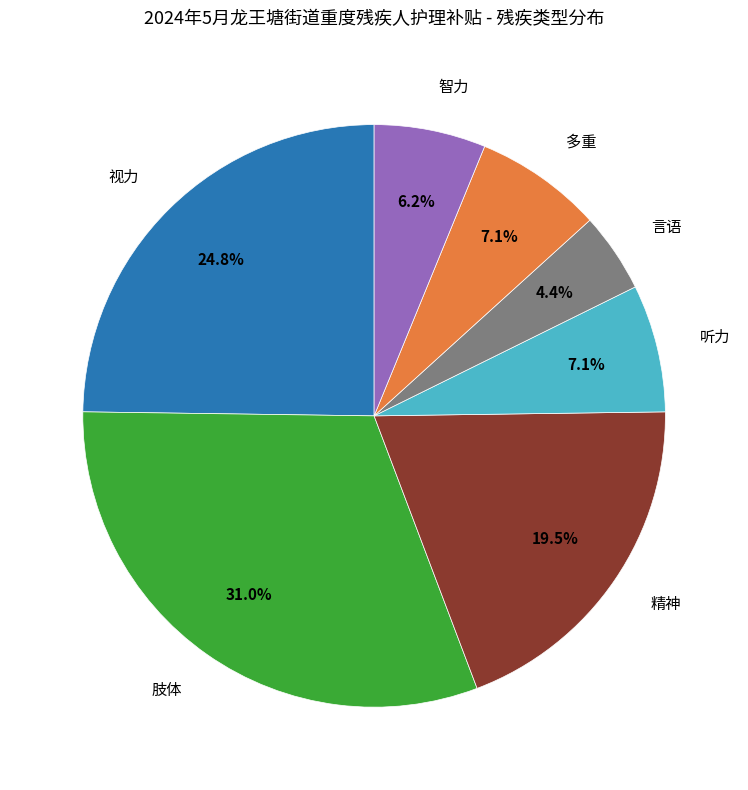

What is the smallest slice in the pie chart?

言语